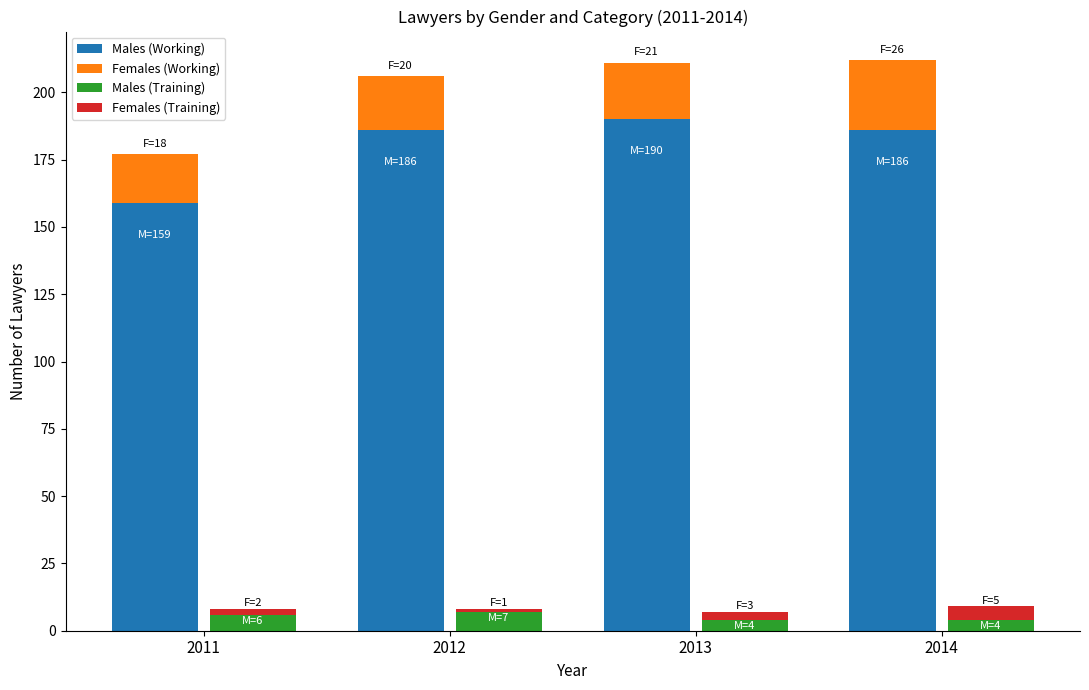

Reading right to left, list all the values displayed in this chart.

Males (Working): 2014=186	2013=190	2012=186	2011=159
Females (Working): 2014=26	2013=21	2012=20	2011=18
Males (Training): 2014=4	2013=4	2012=7	2011=6
Females (Training): 2014=5	2013=3	2012=1	2011=2